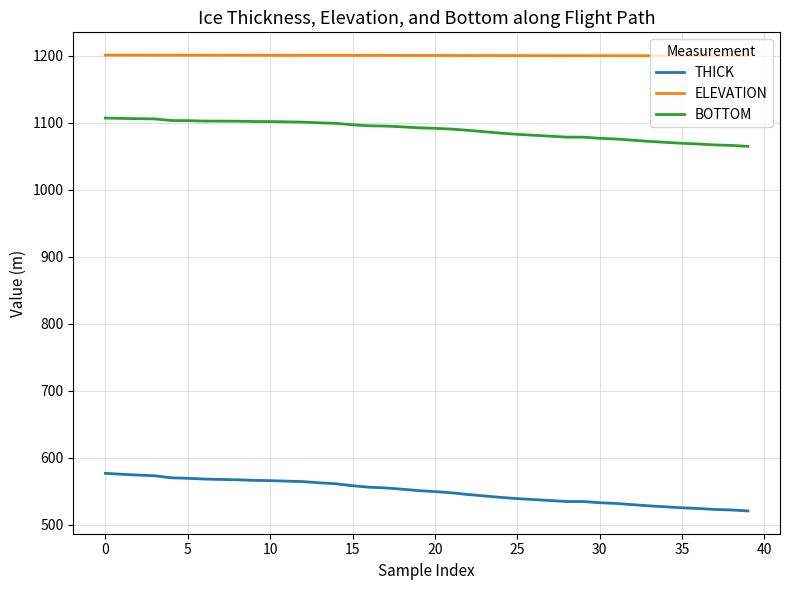

What is the difference between the maximum and minimum values in the THICK series?

56.1